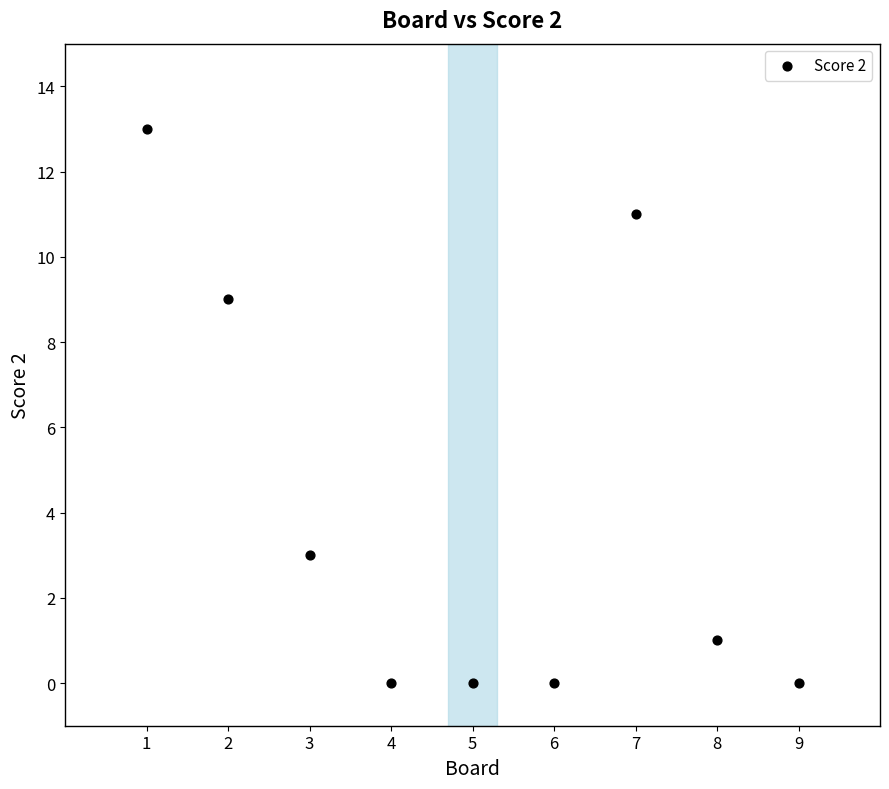

What is the range of Y values (max minus min)?

13